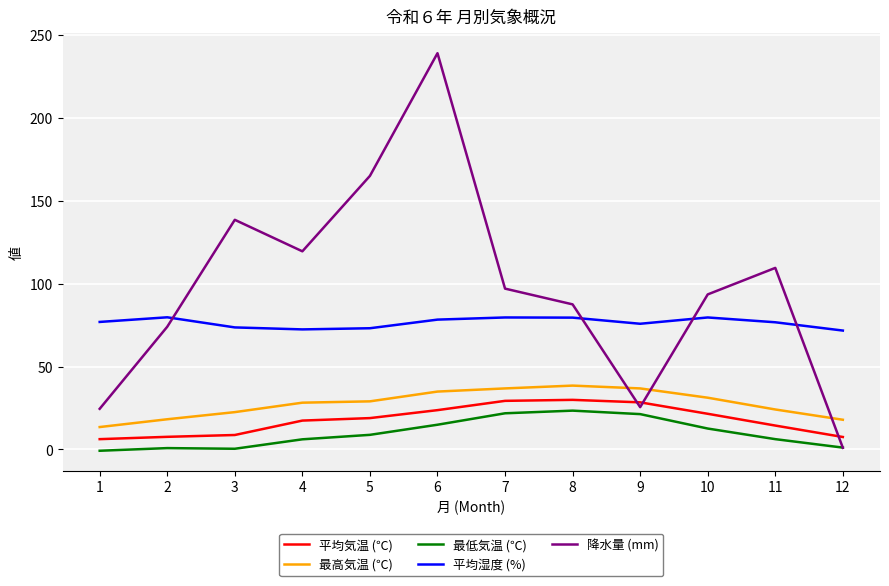

Is the value of 平均湿度 (%) at 12 greater than the value of 最高気温 (℃) at 6?

Yes